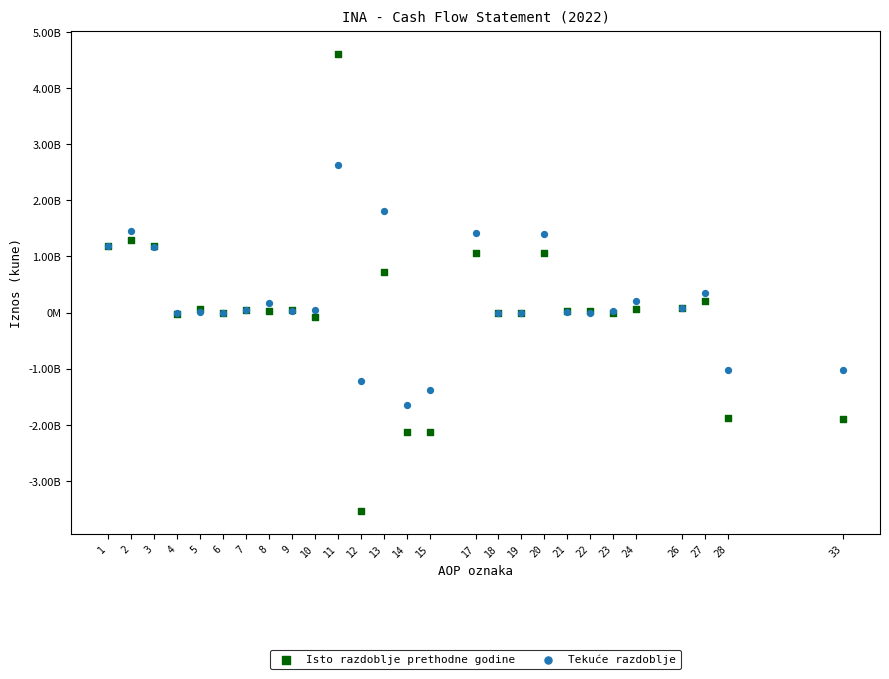

Which series contains the highest Y value?

Isto razdoblje prethodne godine